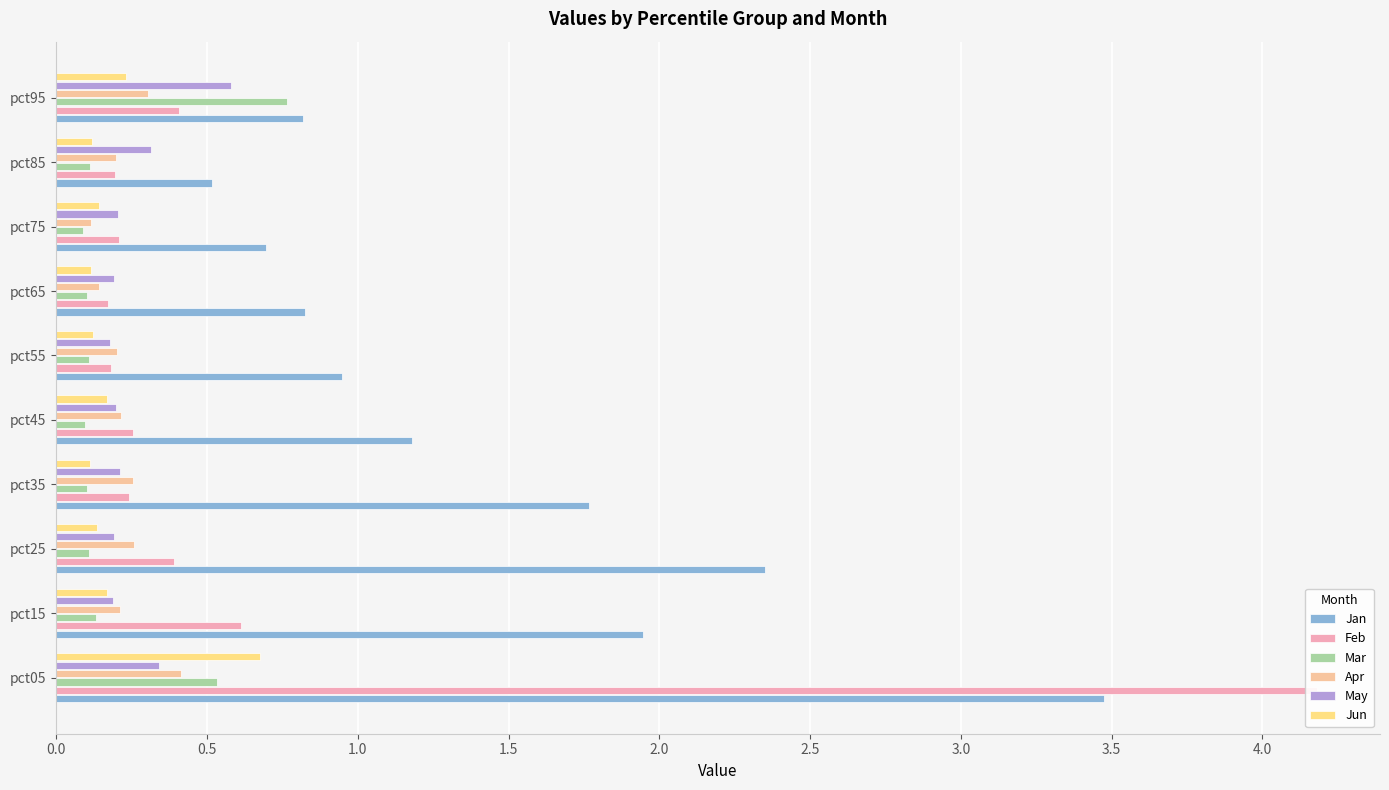

What is the value of the Jun bar at the 8th from the left?

0.1